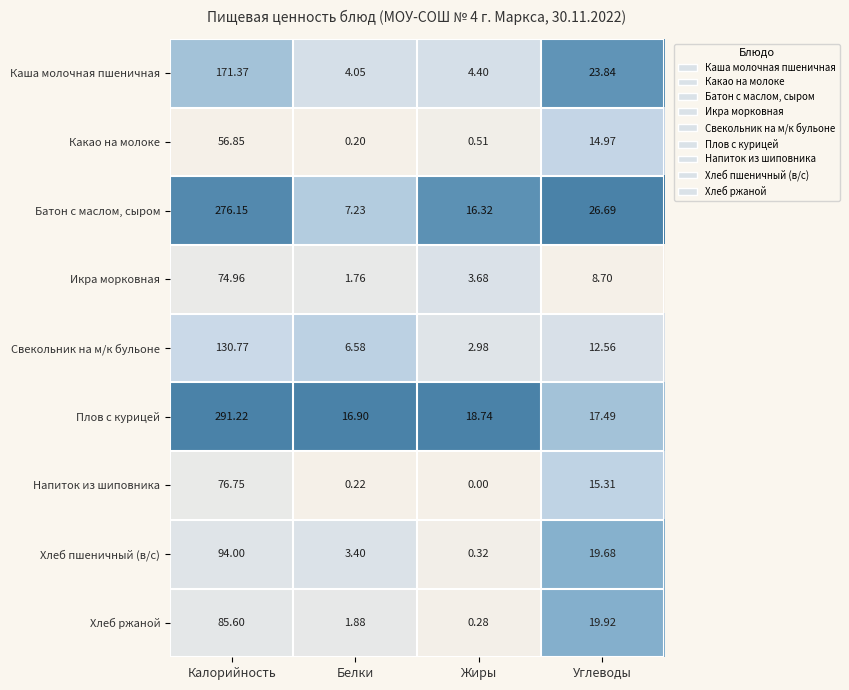

List the labels in order of Каша молочная пшеничная value, smallest first.

Белки, Жиры, Углеводы, Калорийность